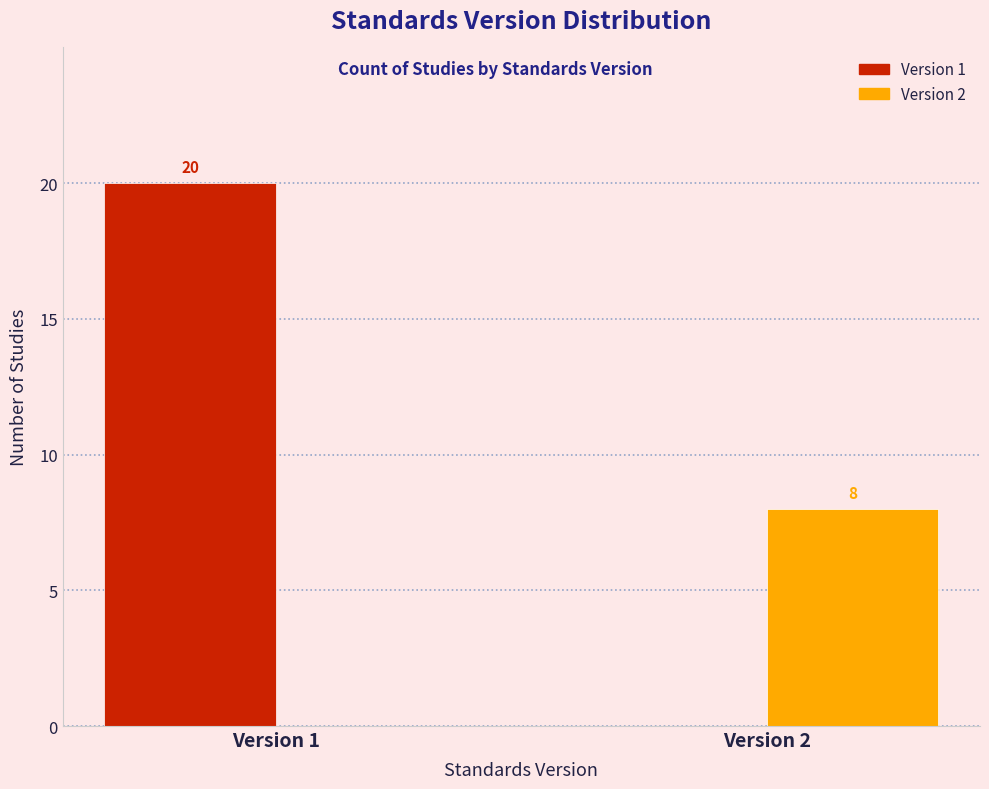

Reading left to right, transcribe all the data shown in this chart.

Version 1: Version 1=20	Version 2=0
Version 2: Version 1=0	Version 2=8